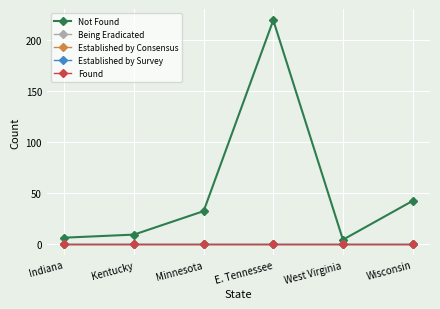

The Not Found series shows 6 at Indiana. True or false?

True